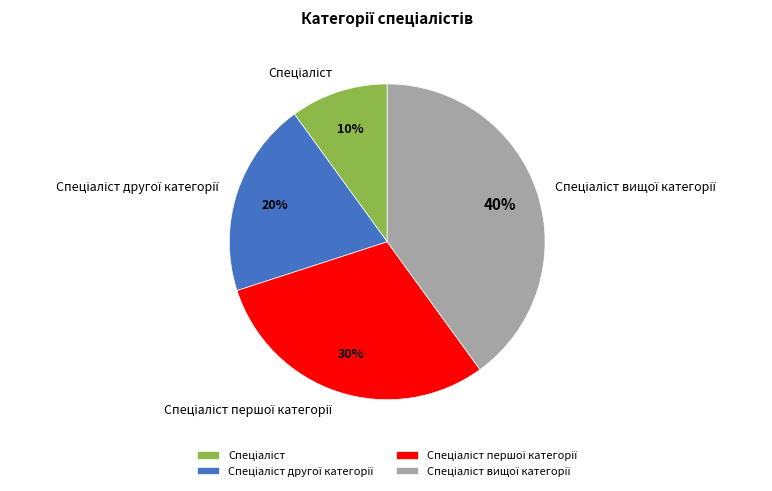

Does any single category account for the majority?

No